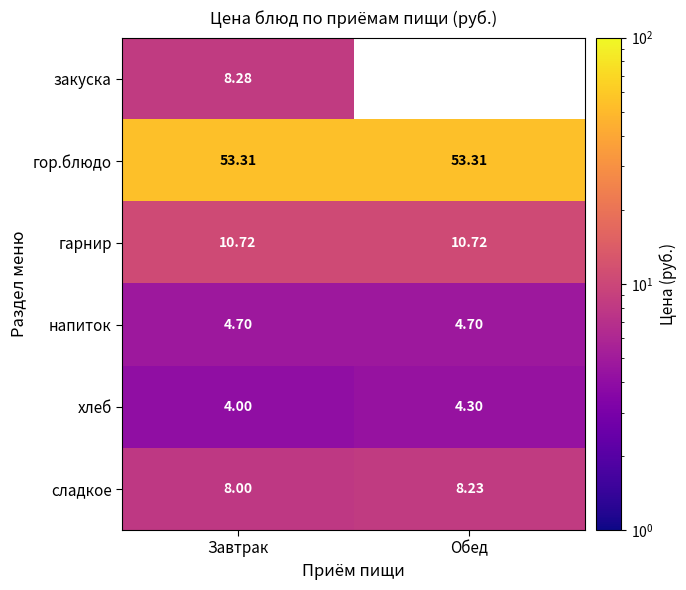

List the labels in order of хлеб value, largest first.

Обед, Завтрак